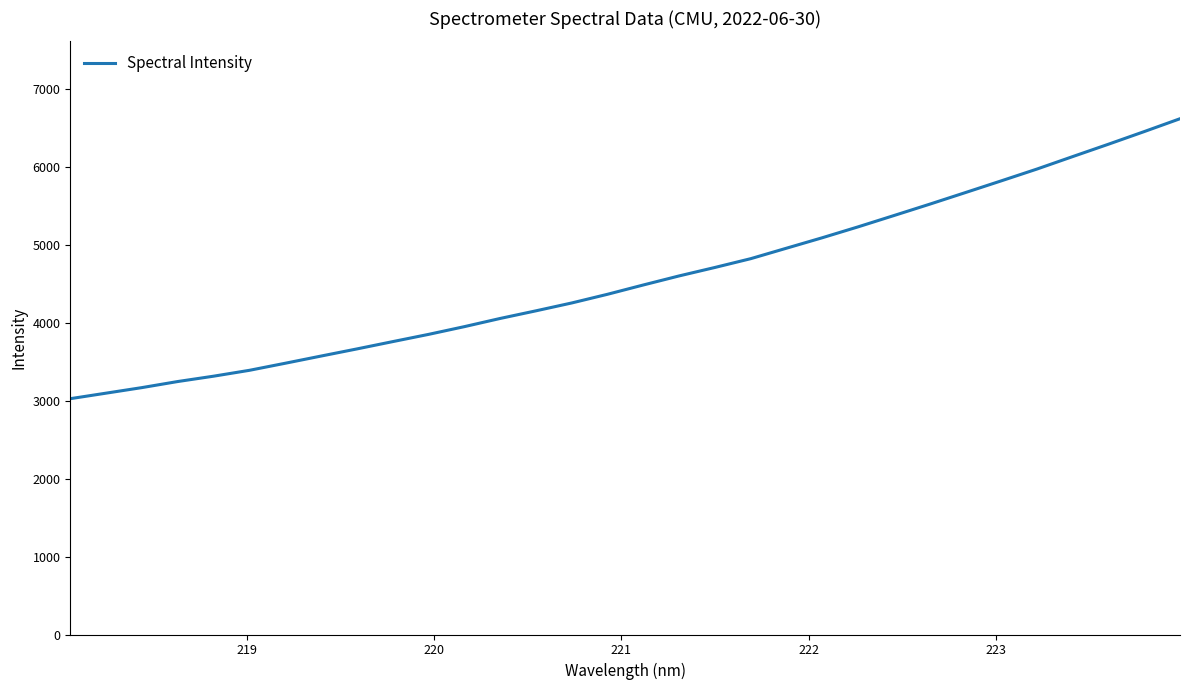

What is the smallest value displayed?

3028.7